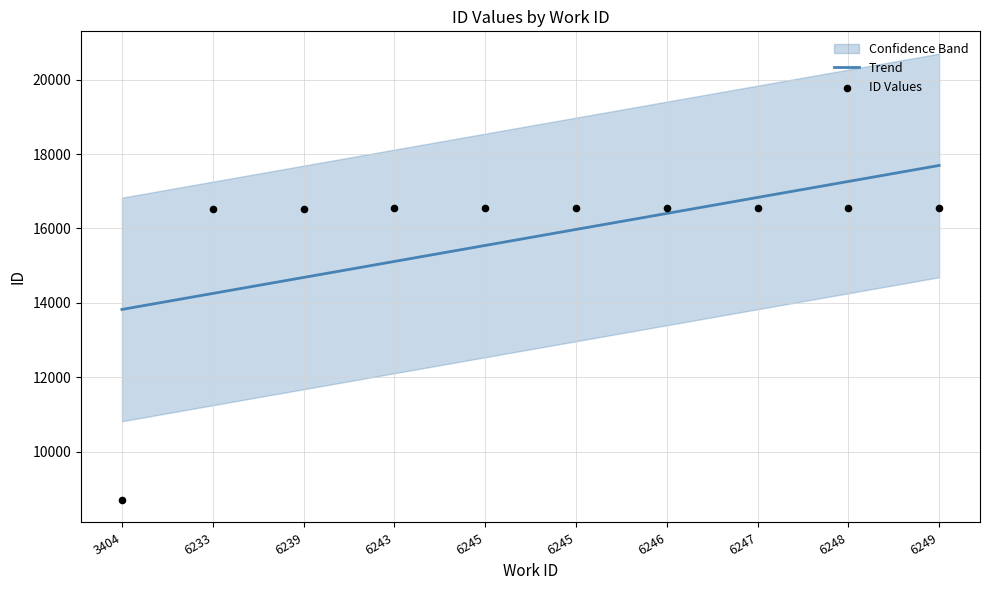

Which series has the largest total across all categories?

ID Values